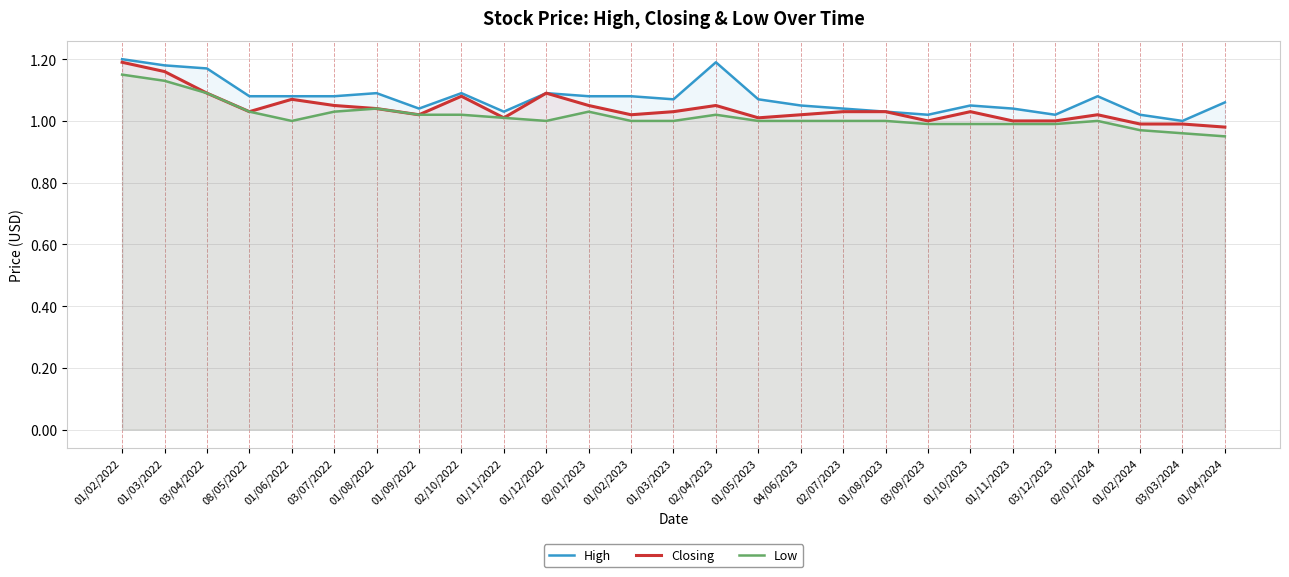

At which category does Closing reach its first local peak?

01/06/2022